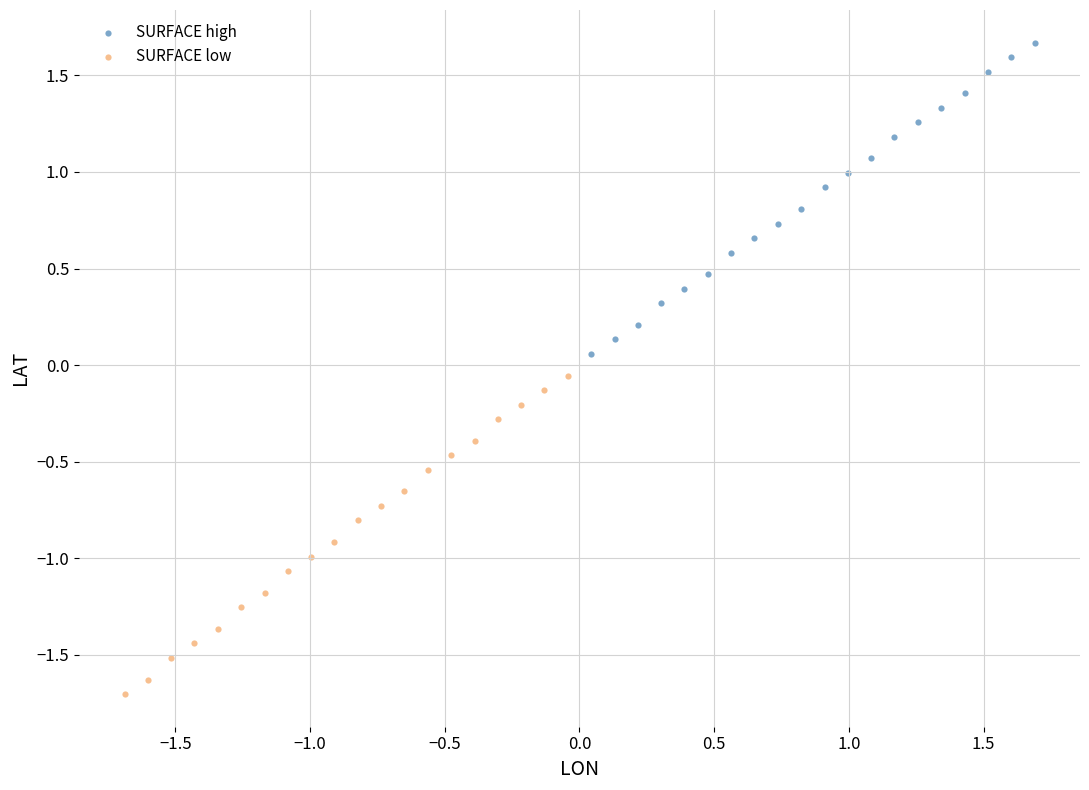

Which series contains the lowest Y value?

SURFACE low